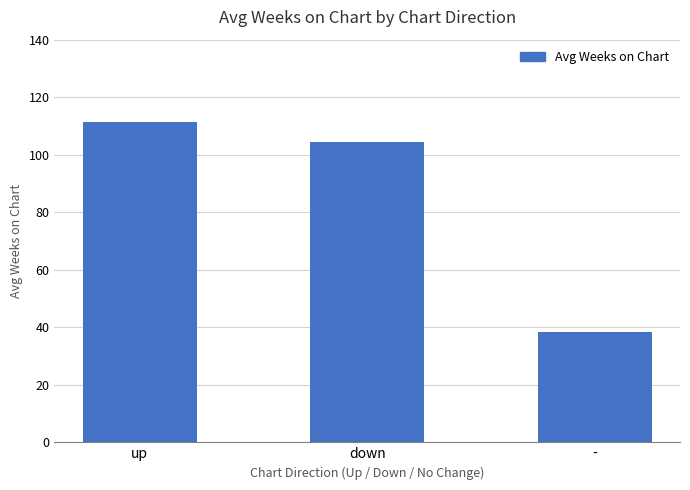

What is the approximate value at up?

111.3